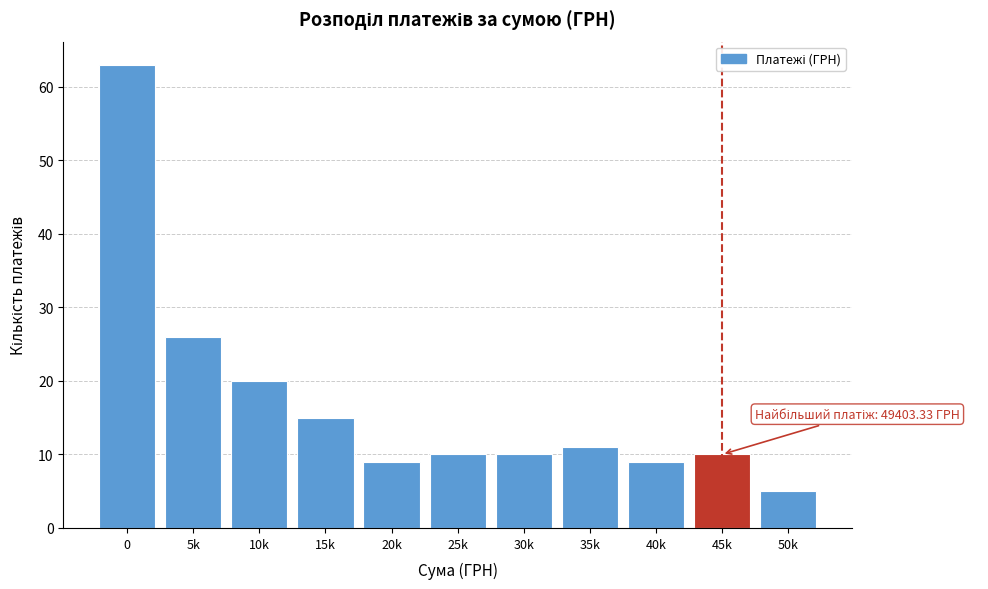

Reading left to right, transcribe all the data shown in this chart.

63	26	20	15	9	10	10	11	9	10	5